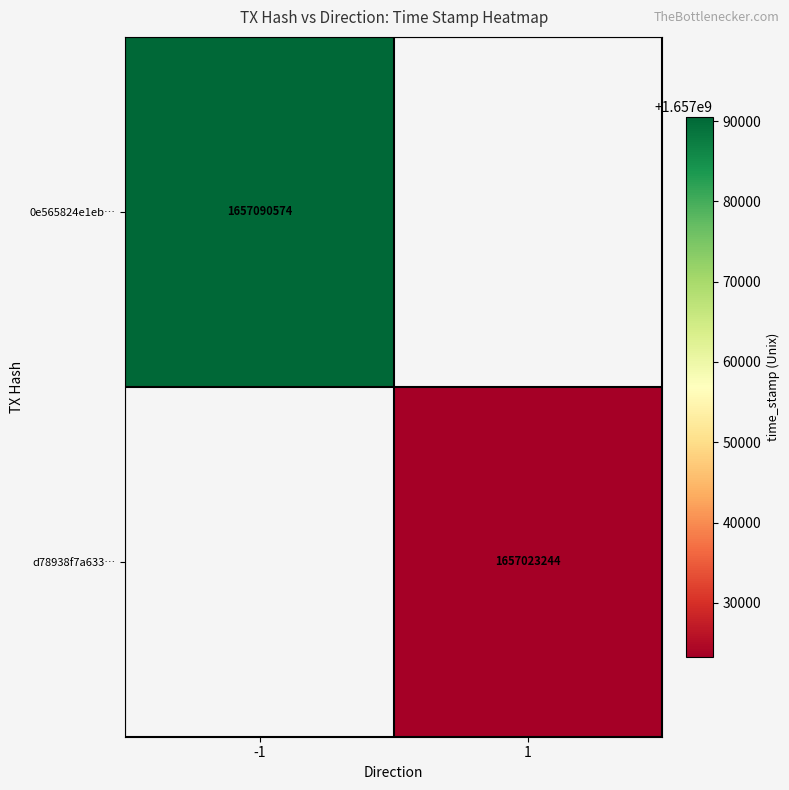

Is it true that d78938f7a633… equals 1657023244 at 1?

True